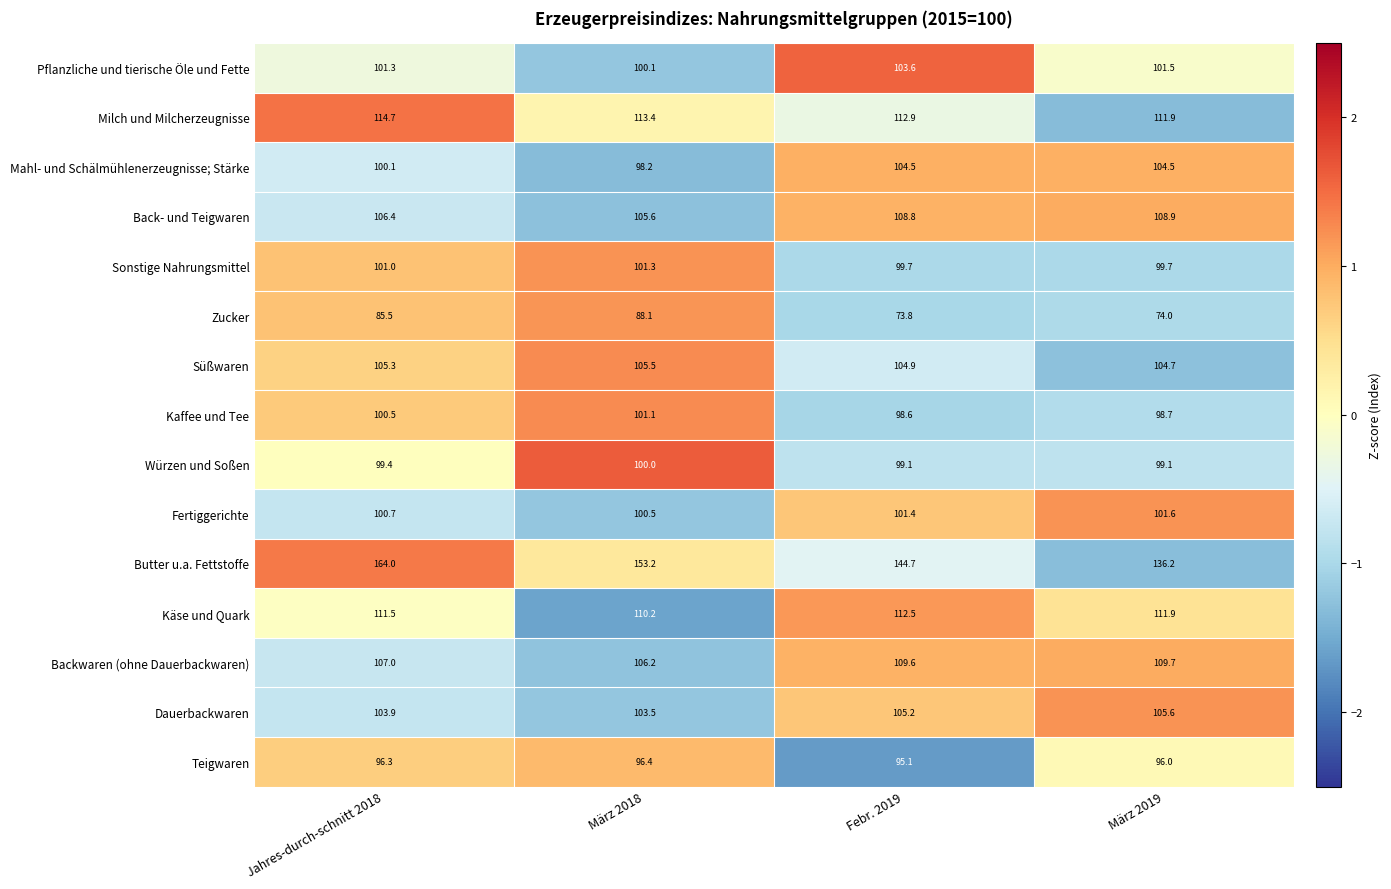

Which series has the widest spread of values?

Butter u.a. Fettstoffe